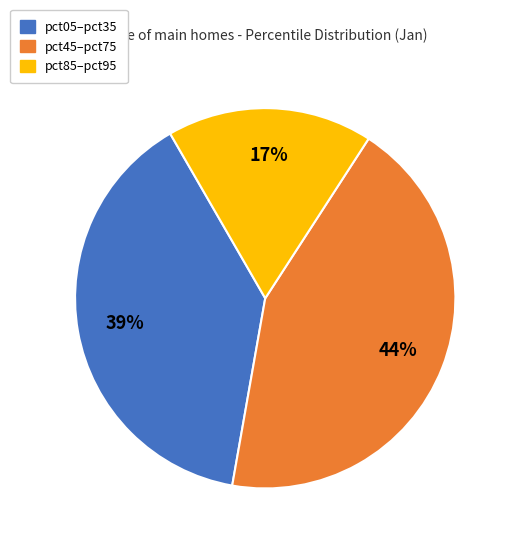

To the nearest percent, what is the average slice percentage?

33%